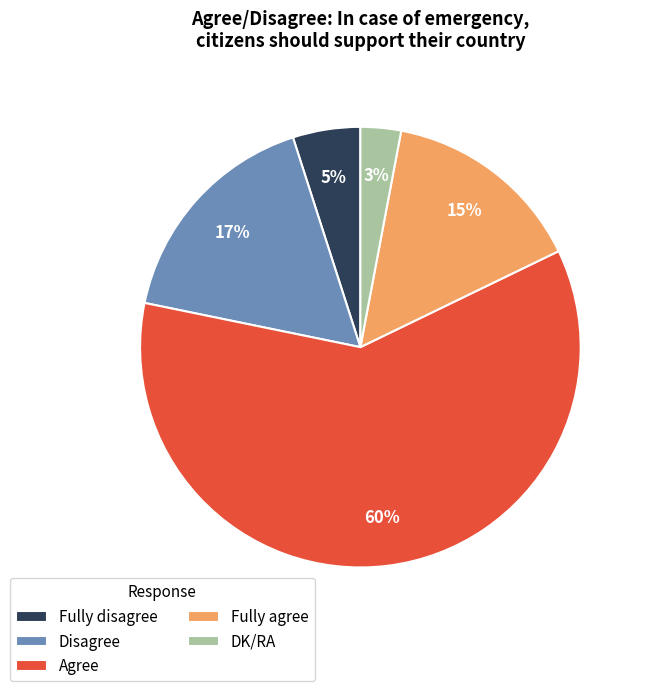

Between DK/RA and Fully agree, which is larger?

Fully agree